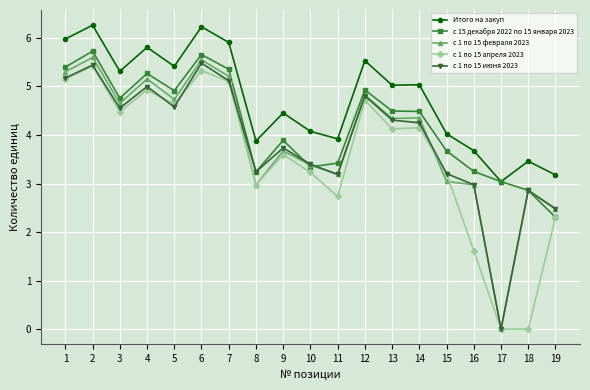

How many values in the Итого на закуп series exceed 5?

10